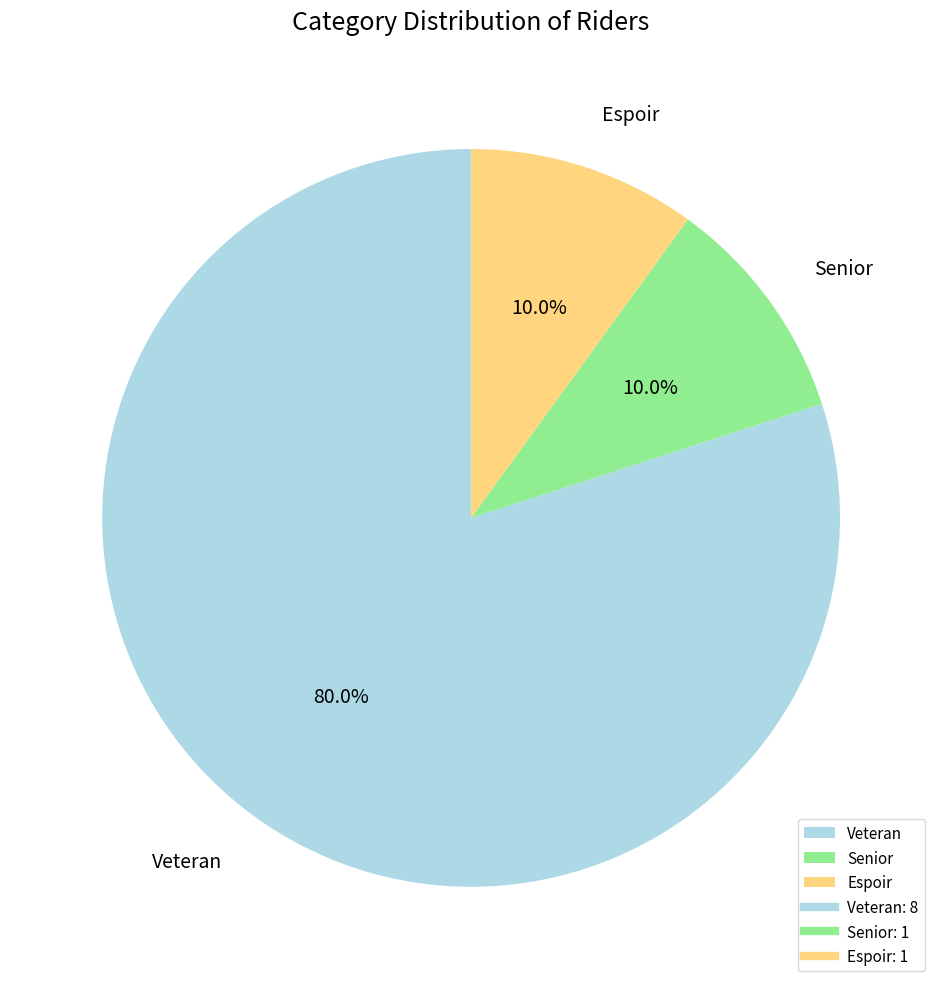

How much of the chart is everything except Veteran?

20.0%